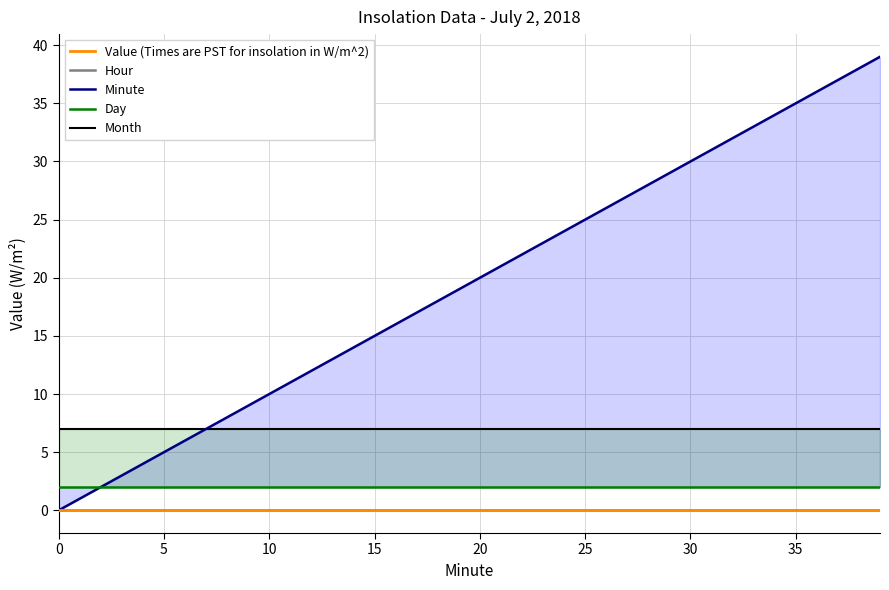

Between 25 and 21, which series saw the biggest shift?

Minute